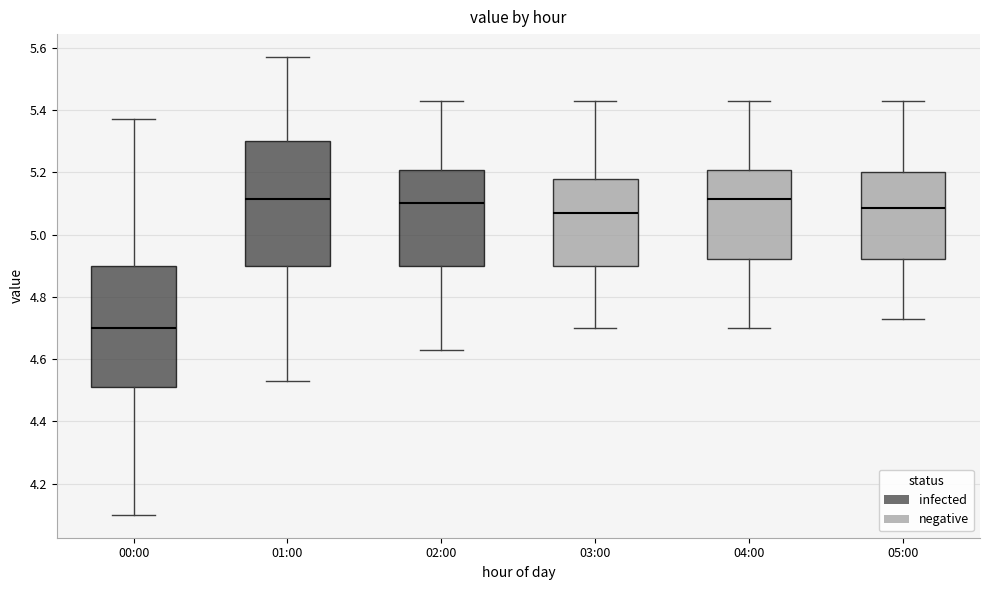

Reading left to right, transcribe this box plot: for each box, give where its median line is, the range the box spans, and where its two whiskers end, as read against the y-axis. The values are not printed on the chart, so give them approximately, as read against the axis.

00:00: median 4.70, box 4.52 to 4.90, whiskers 4.10 to 5.38
01:00: median 5.12, box 4.90 to 5.30, whiskers 4.54 to 5.58
02:00: median 5.10, box 4.90 to 5.20, whiskers 4.64 to 5.44
03:00: median 5.08, box 4.90 to 5.18, whiskers 4.70 to 5.44
04:00: median 5.12, box 4.92 to 5.20, whiskers 4.70 to 5.44
05:00: median 5.08, box 4.92 to 5.20, whiskers 4.74 to 5.44